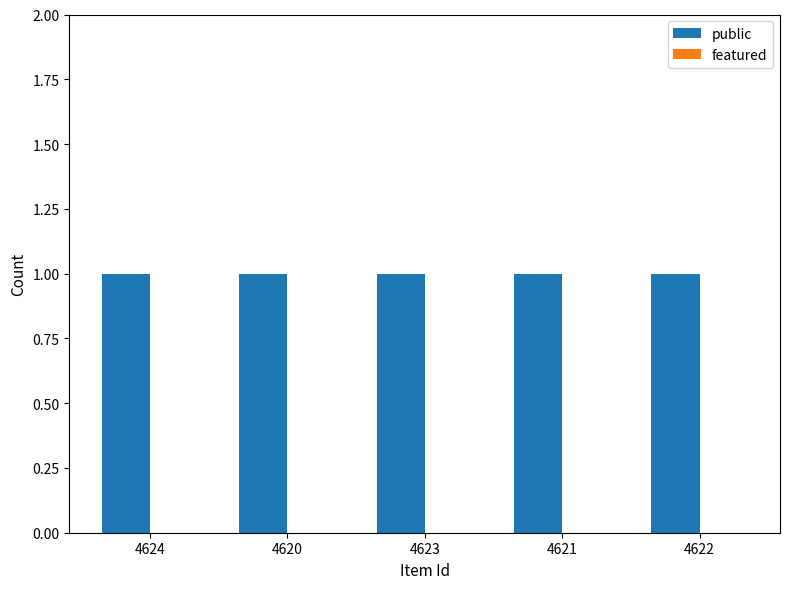

What are all the series names shown in the legend?

public, featured